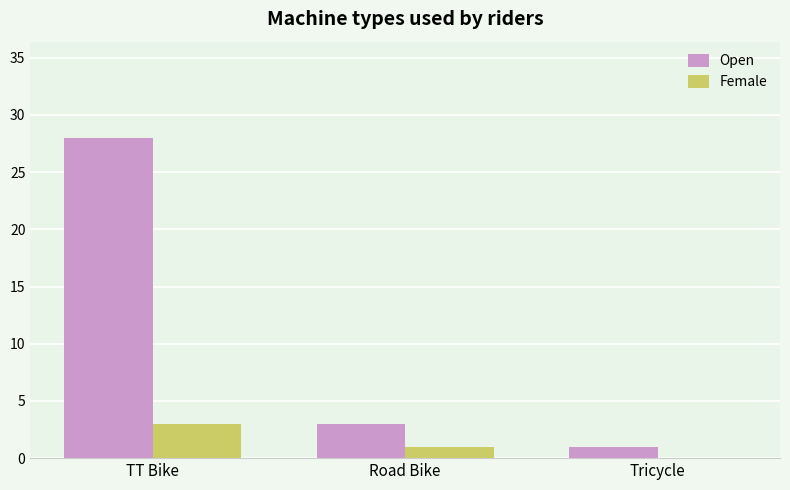

Are the bars grouped side by side (vs. stacked)?

Yes